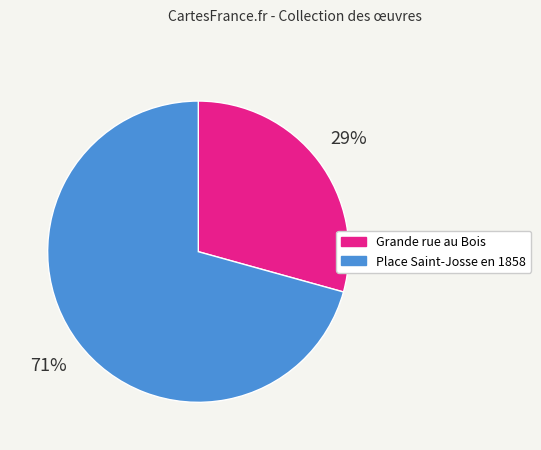

What is the largest slice in the pie chart?

Place Saint-Josse en 1858